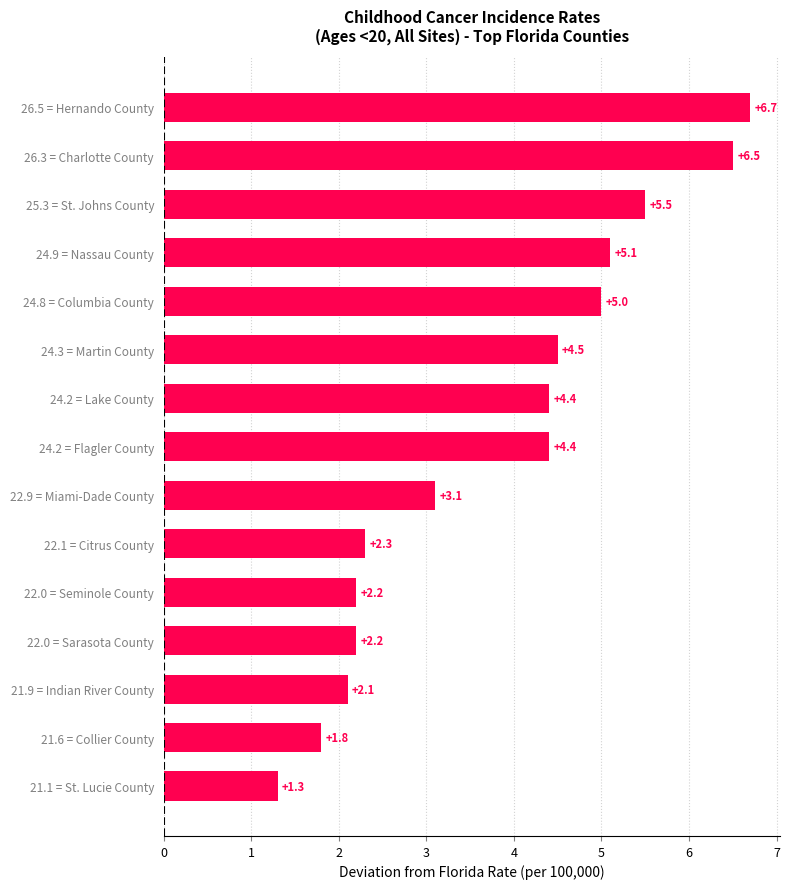

What is the difference between the maximum and minimum values?

5.4